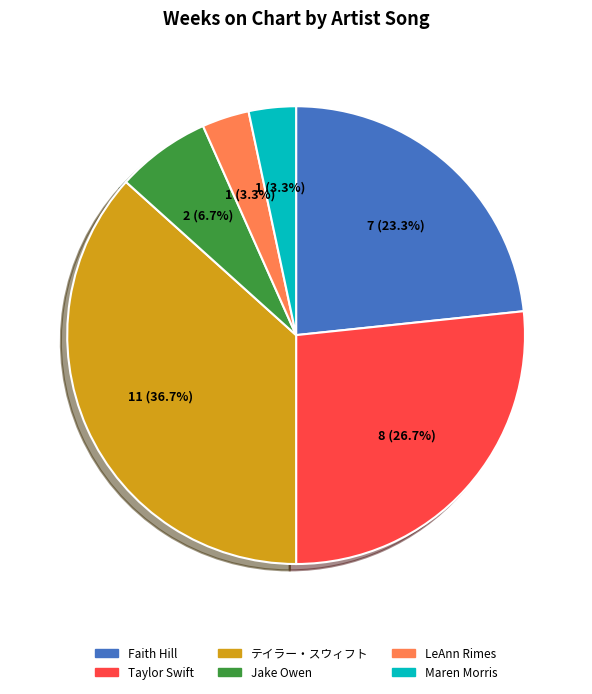

Does any single category account for the majority?

No